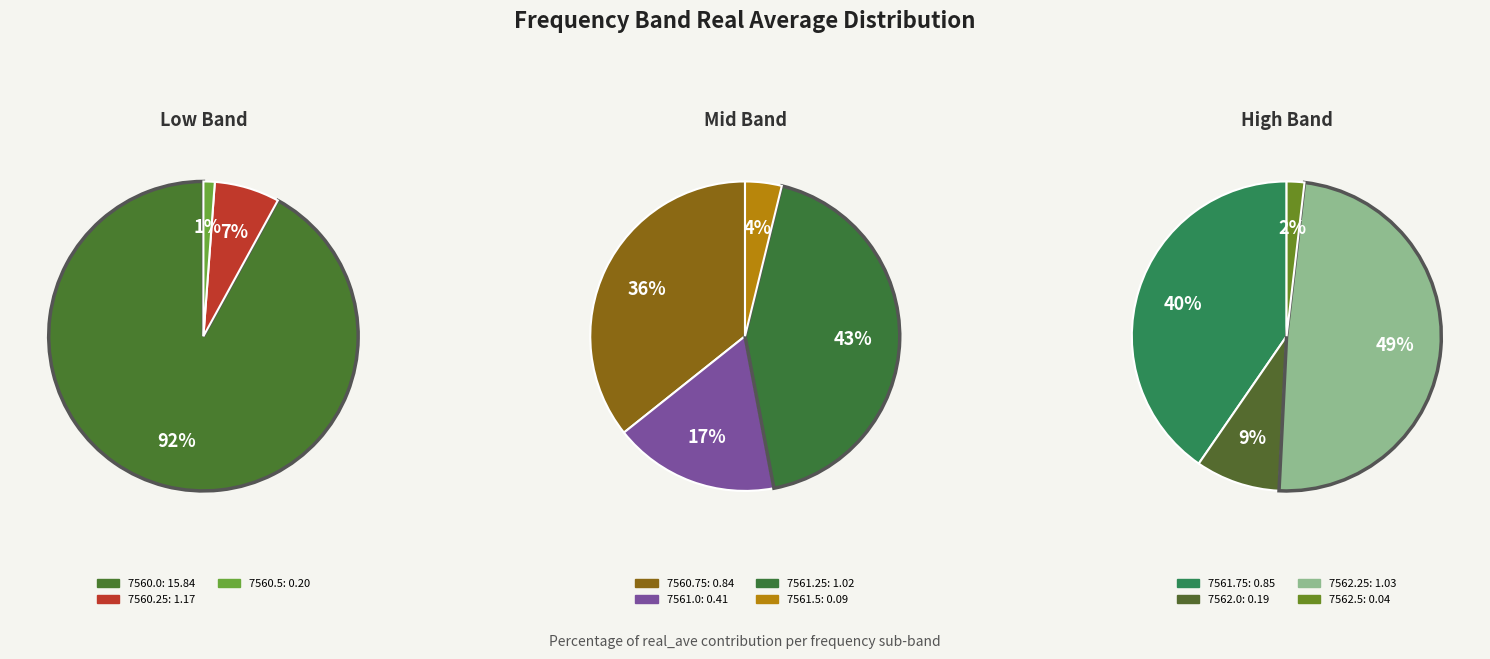

To the nearest percent, what is the difference between the largest and smallest slice percentages?

73%